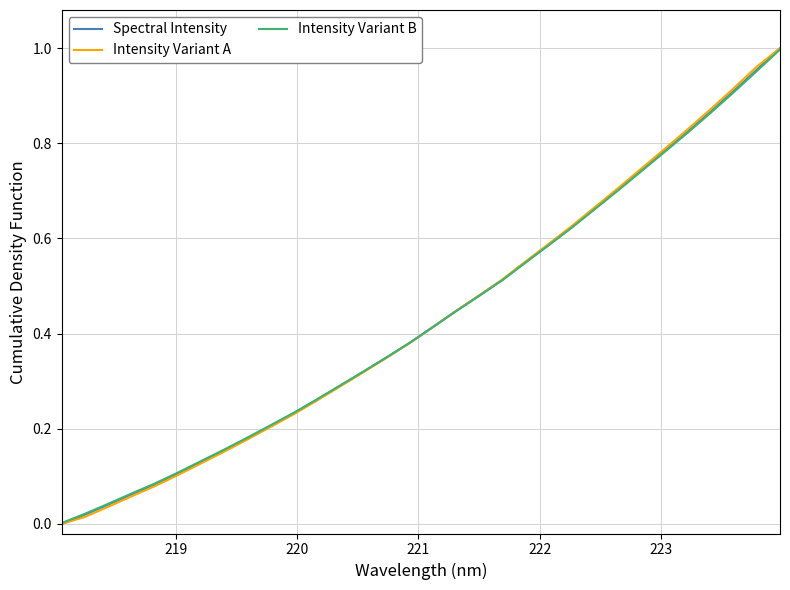

Rank the series by their average value, from highest to lowest.

Intensity Variant A, Spectral Intensity, Intensity Variant B